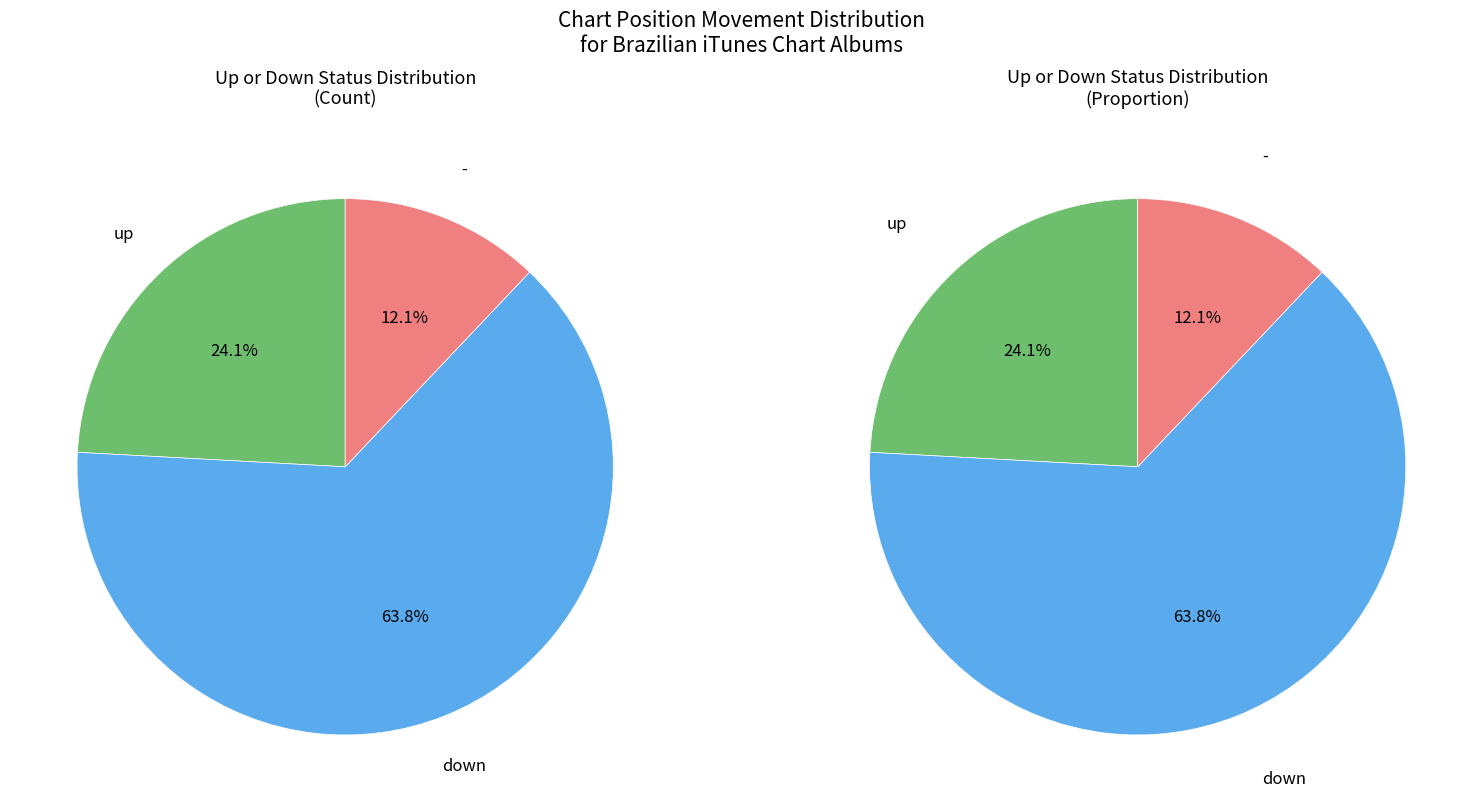

To the nearest percent, what percentage of the pie is down?

64%